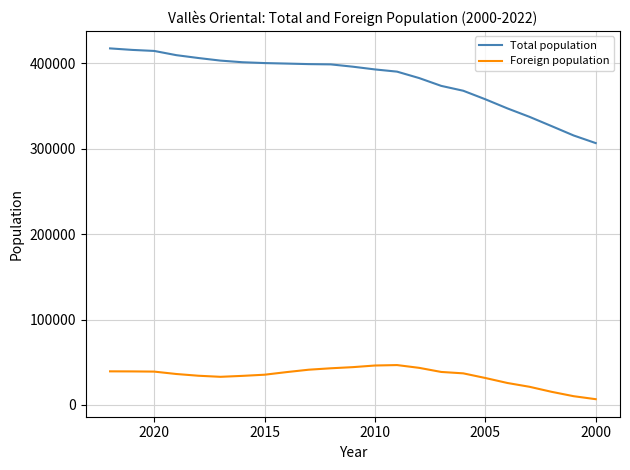

True or false: Total population and Foreign population intersect in this chart.

False